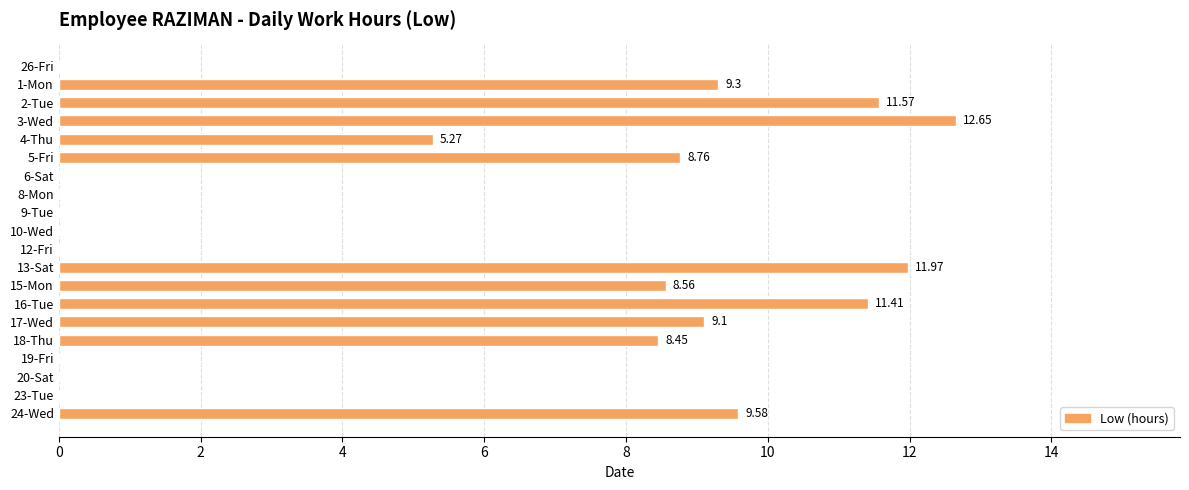

What is the sum of the values at 20-Sat and 16-Tue?

11.4